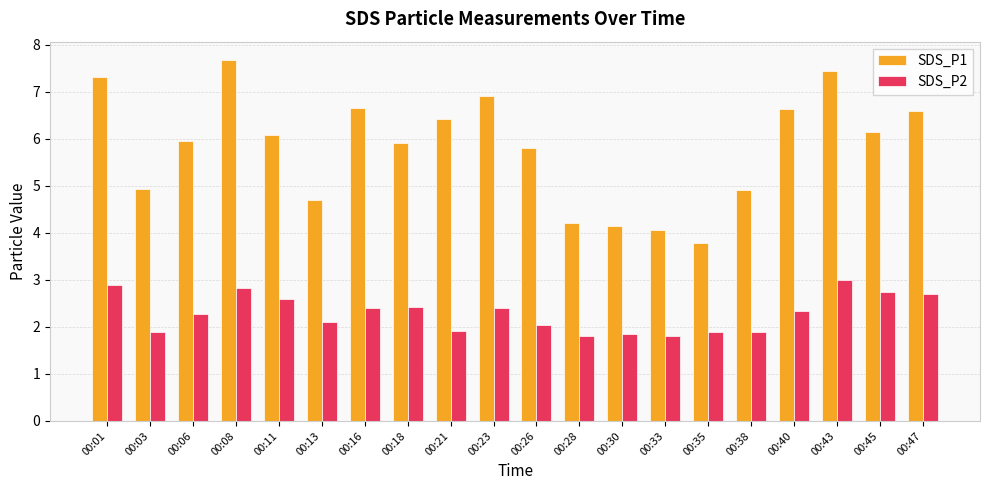

The value of SDS_P1 at 00:28 is 4.2. True or false?

True